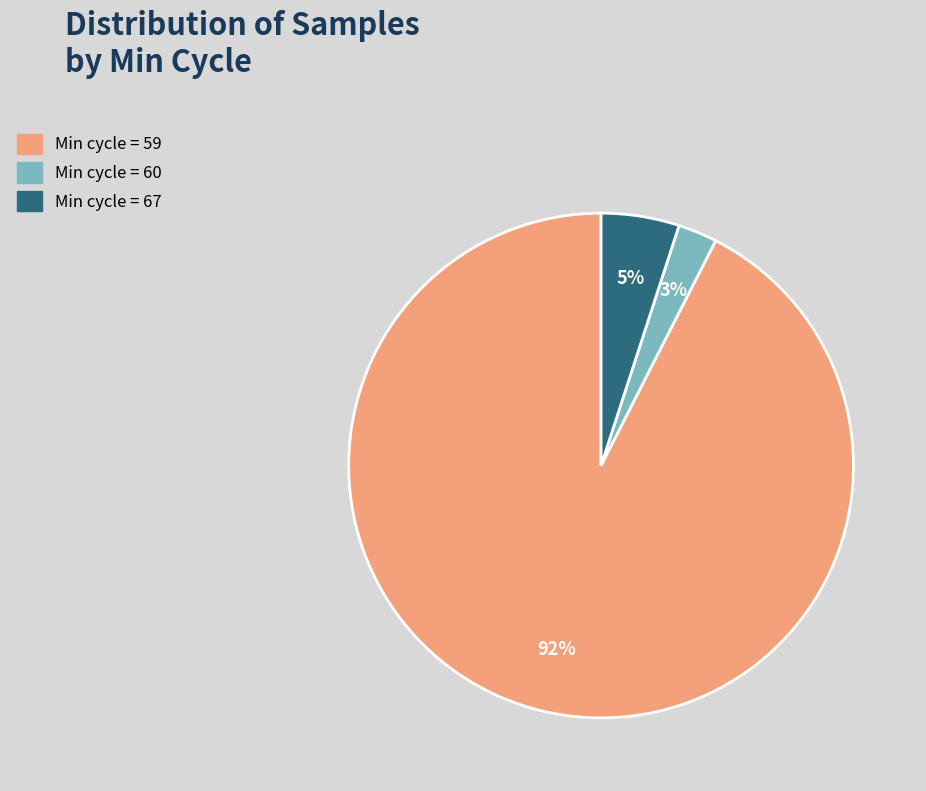

Is there any slice that represents more than half of the pie?

Yes